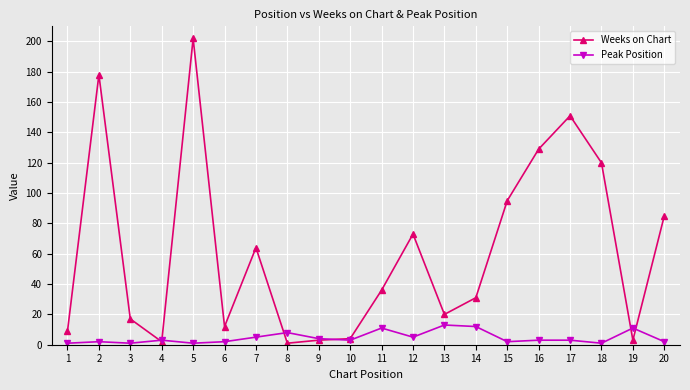

The value of Weeks on Chart at 9 is 3. True or false?

True